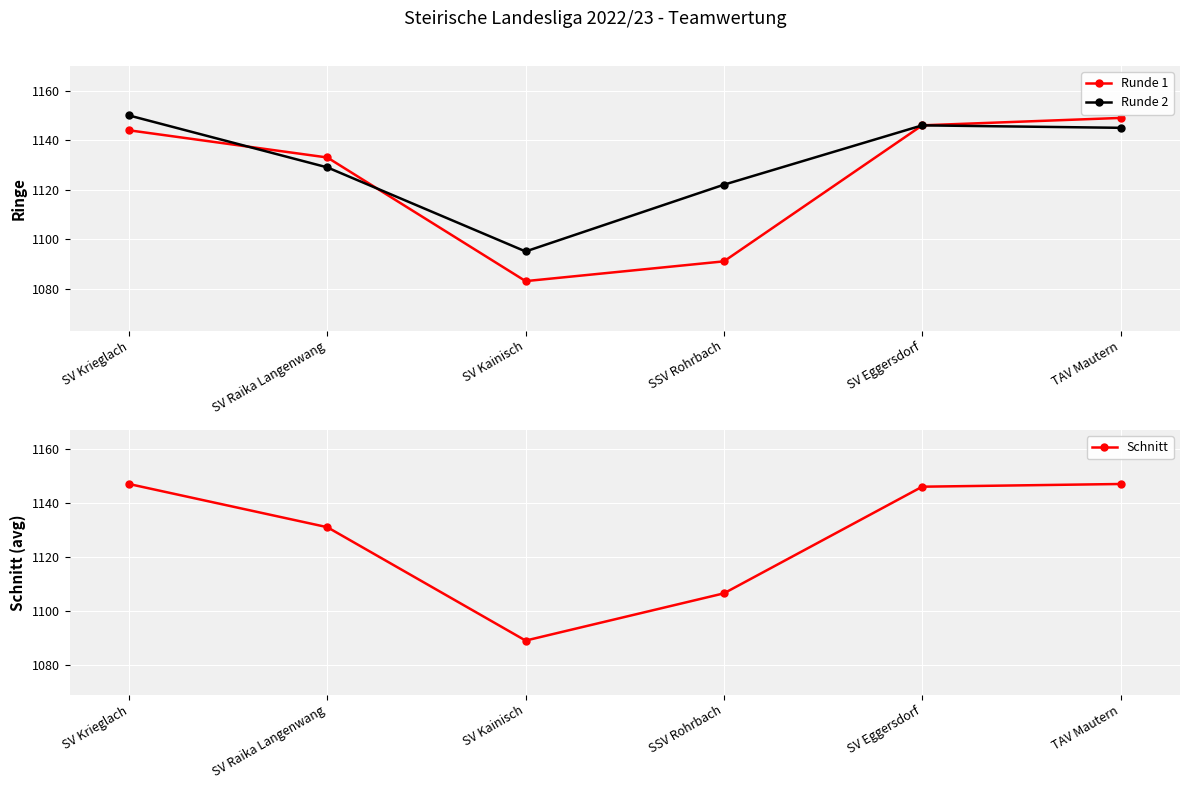

List the series in order of their peak value, highest first.

Runde 2, Runde 1, Schnitt